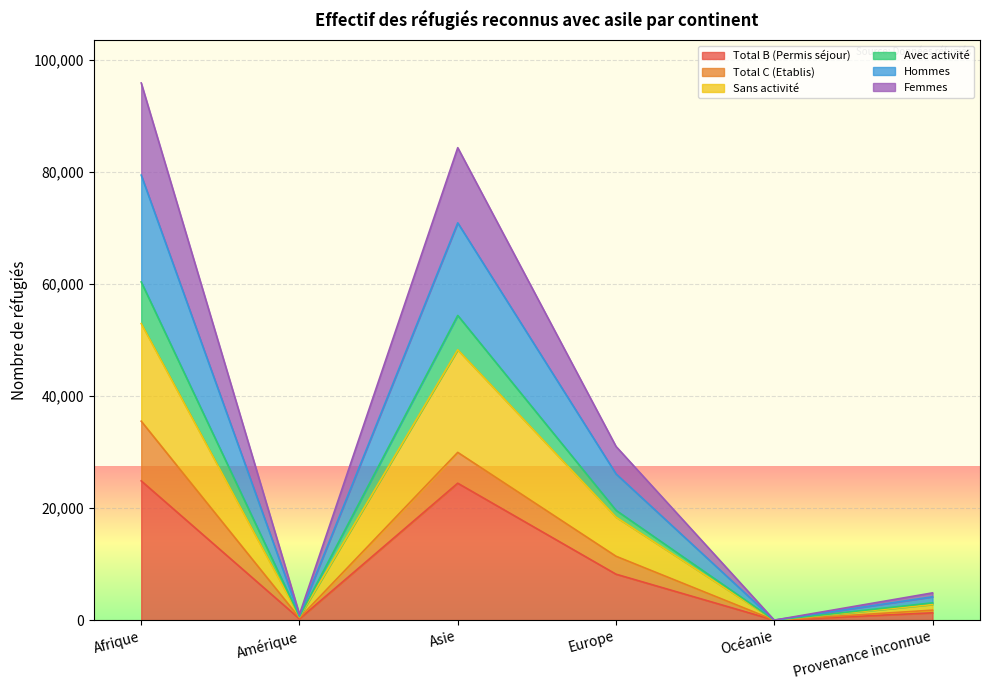

True or false: Femmes and Avec activité cross at least once.

False